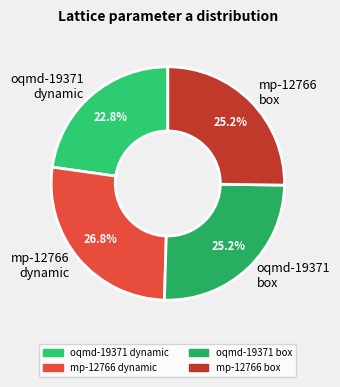

What is the smallest slice in the pie chart?

oqmd-19371 dynamic